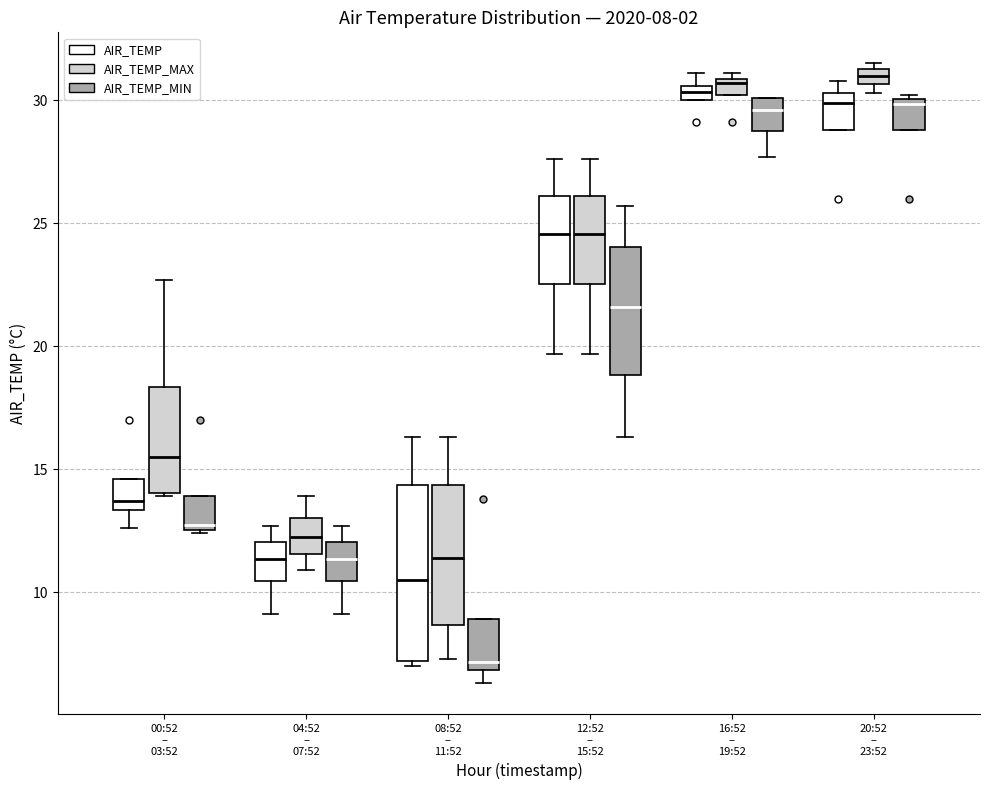

Which box has the lowest median line?

08:52 – 11:52 (AIR_TEMP_MIN)